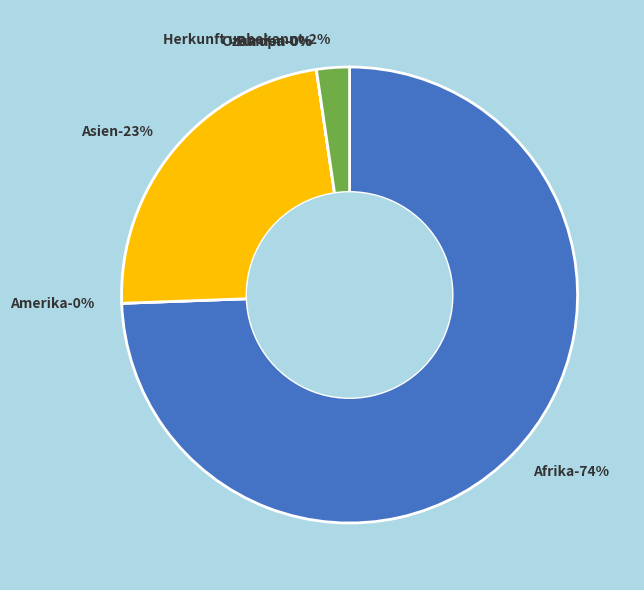

Count the number of slices in the pie.

6